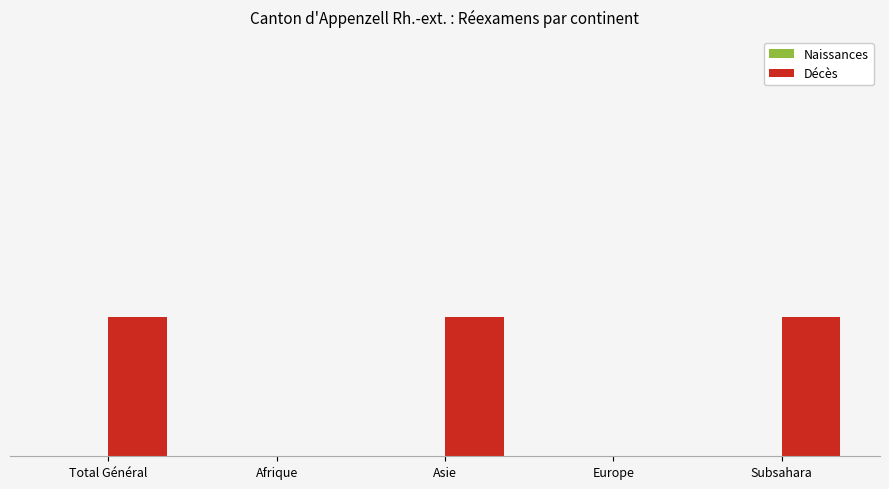

Between Afrique and Total Général, which is larger?

Total Général